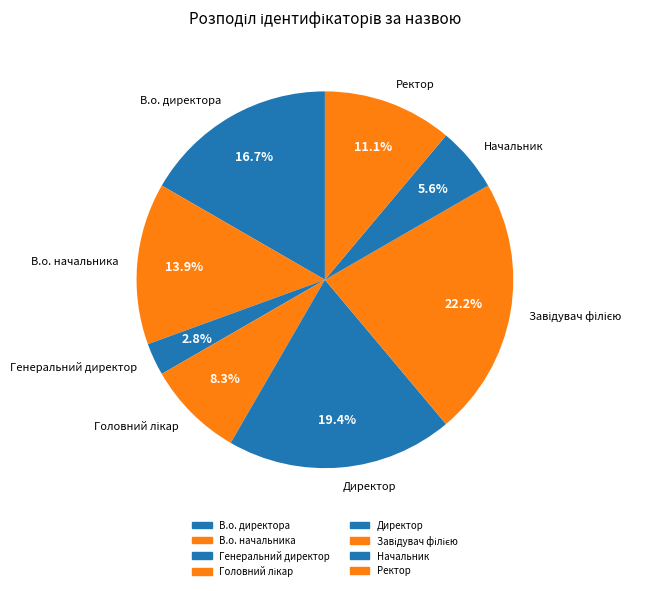

Does any single category account for the majority?

No